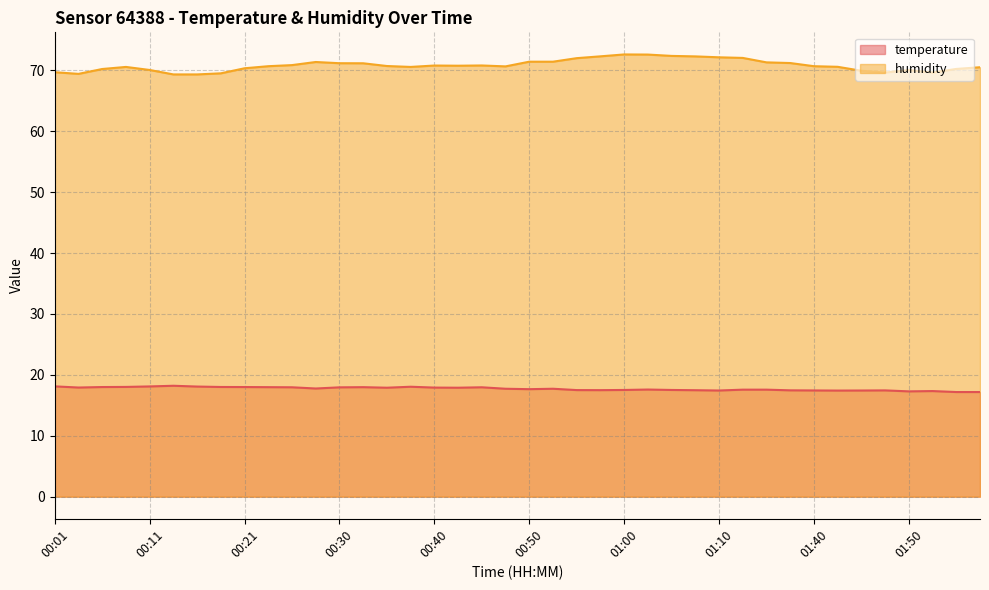

At 01:15, list the series in order from largest to smallest.

humidity, temperature